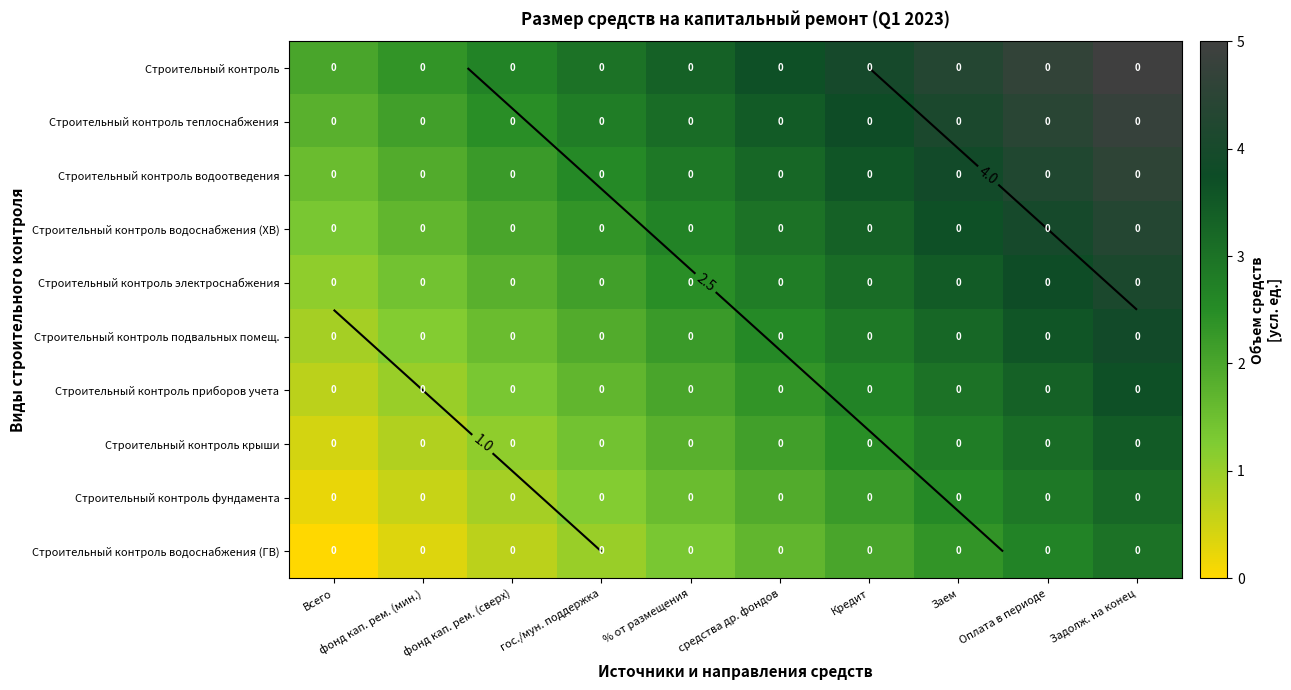

At which label does Строительный контроль водоснабжения (ГВ) first exceed 1?

% от размещения